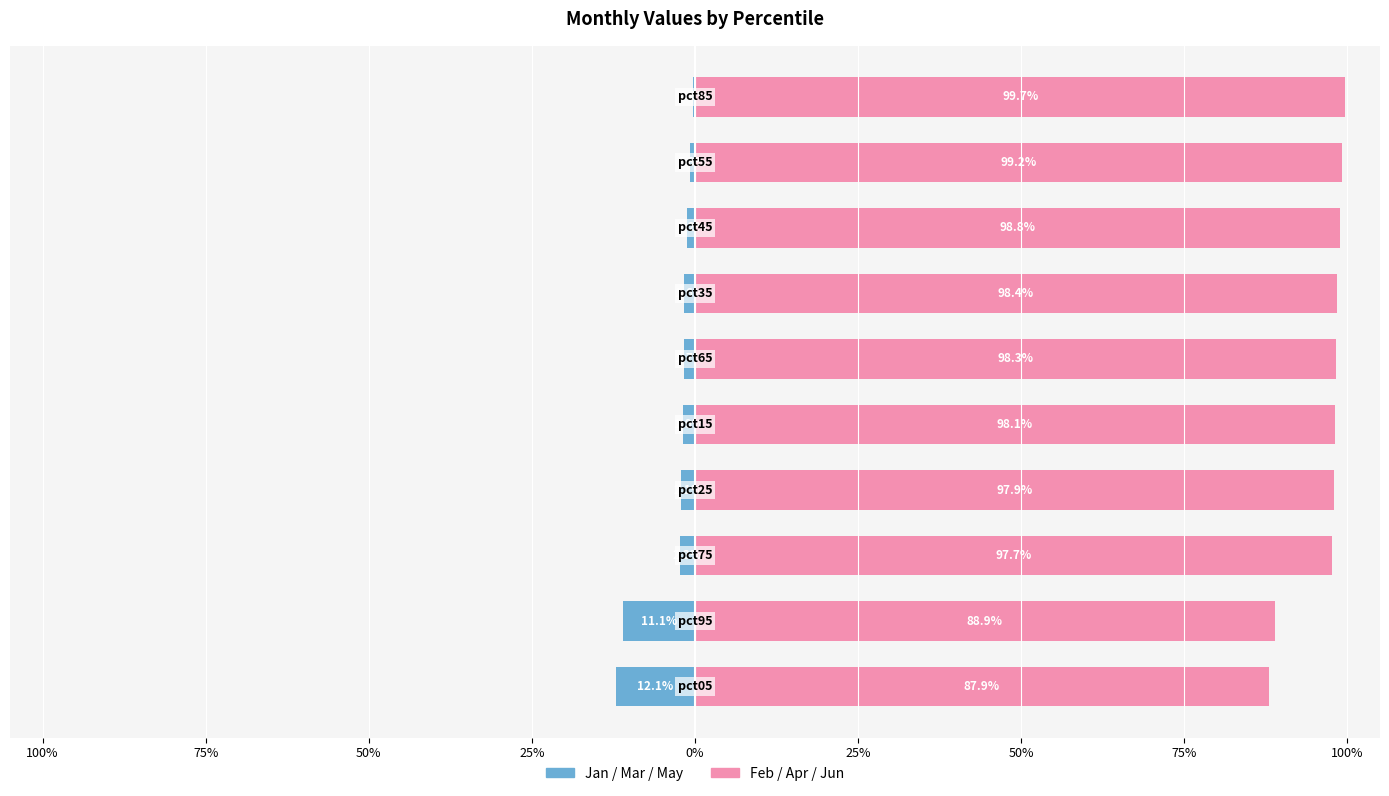

Rank the series by their maximum value, from lowest to highest.

Jan/Mar/May (neg months), Feb/Apr/Jun (pos months)